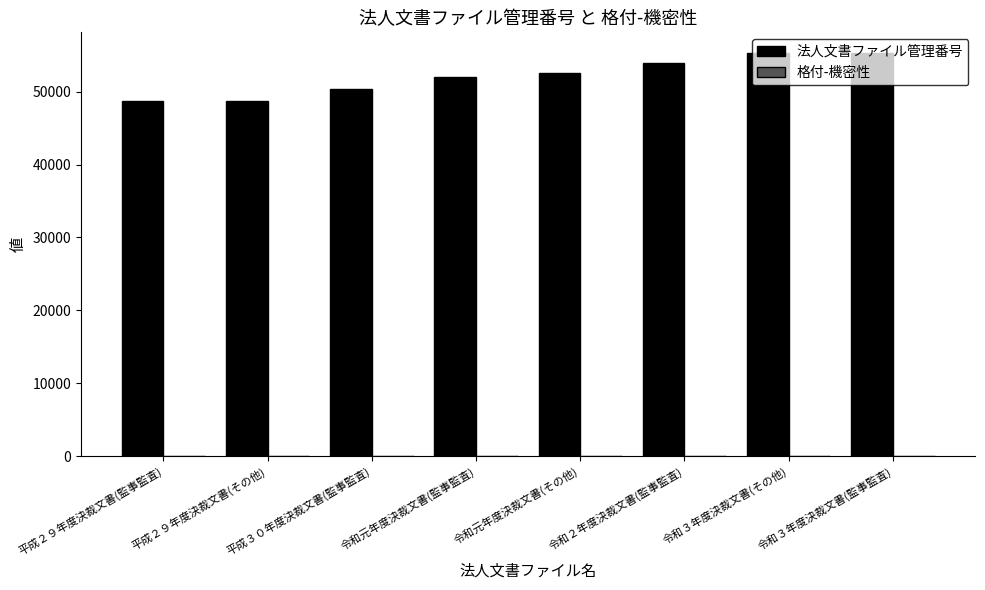

Which series has the largest total across all categories?

法人文書ファイル管理番号